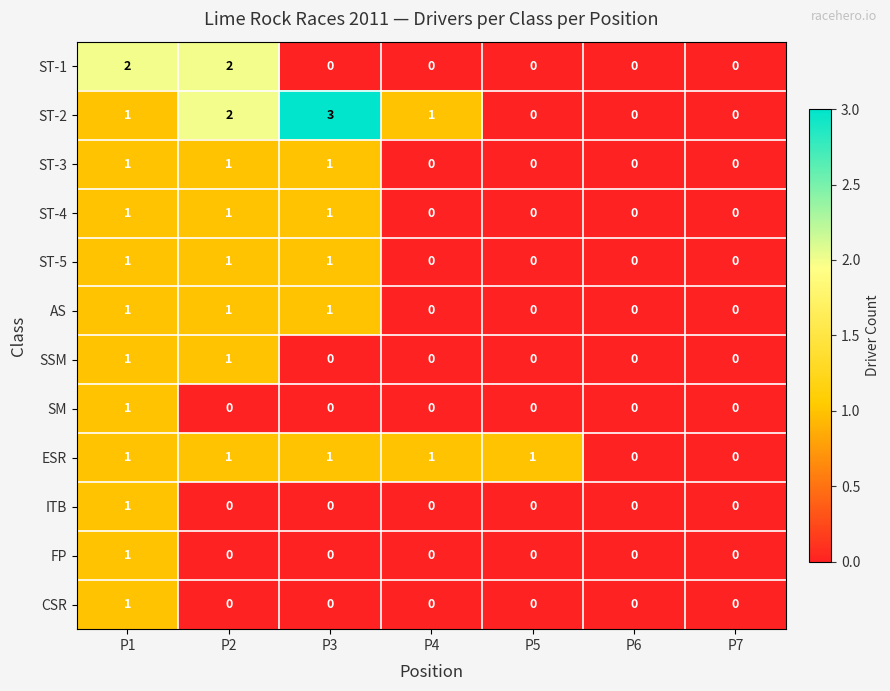

The value of ST-2 at P7 is 1. True or false?

False